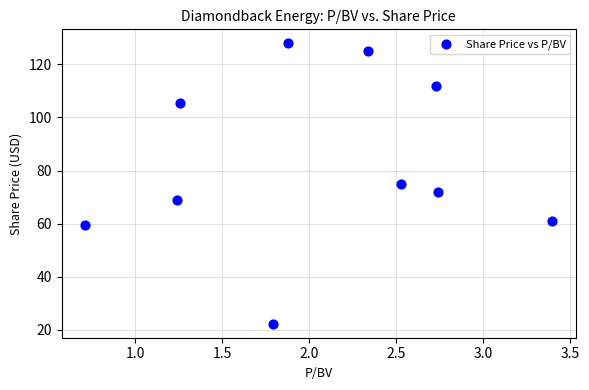

What is the average X value?

2.1